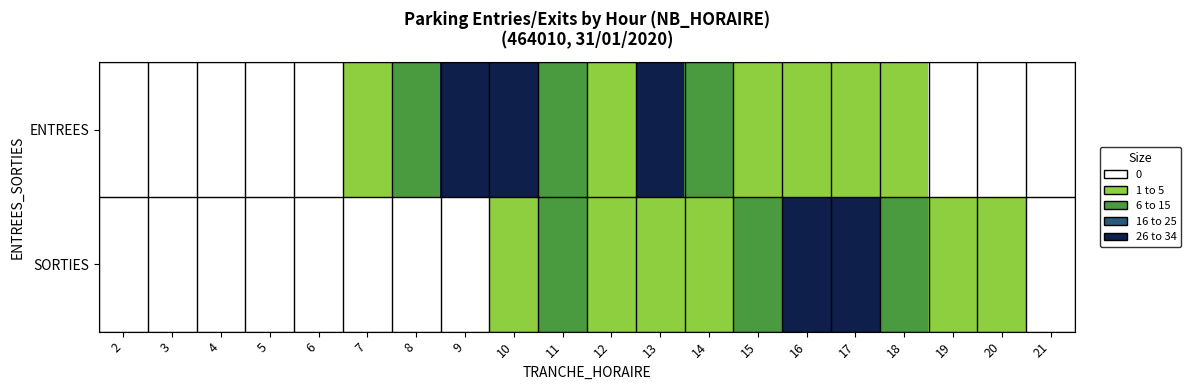

Rank the series by their maximum value, from highest to lowest.

ENTREES, SORTIES